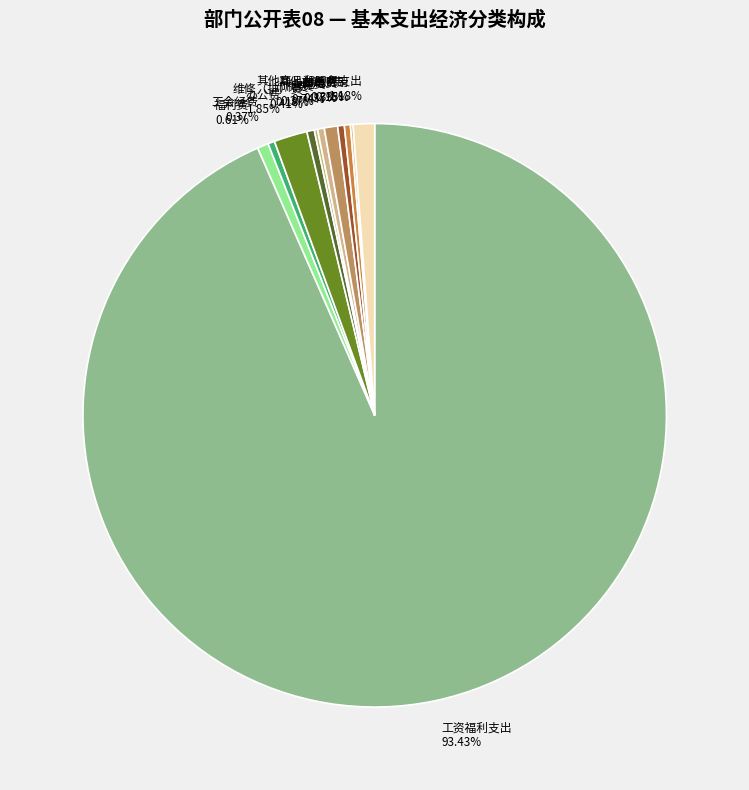

To the nearest percent, what is the difference between the 维修（护）费 and 其他商品和服务支出 slice percentages?

1%